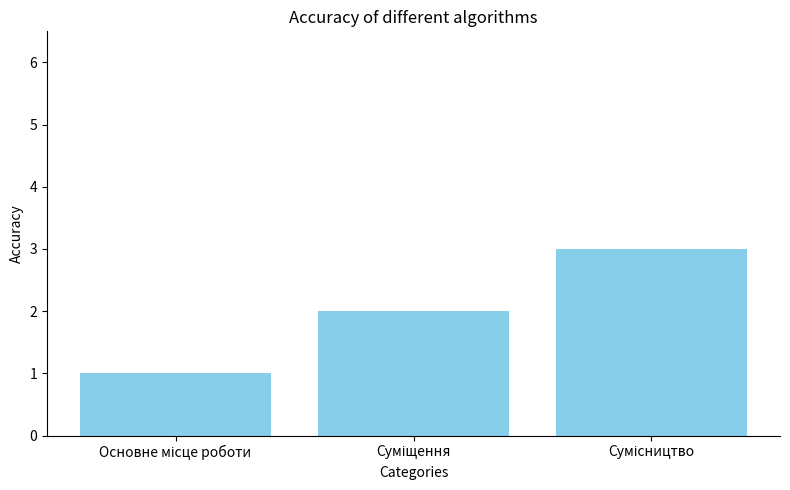

What is the sum of all values?

6